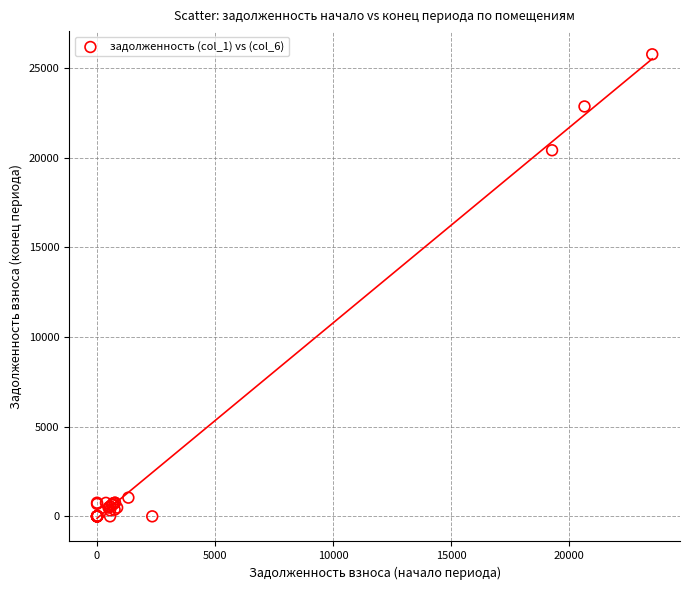

What Y value in the scatter plot is closest to 12878?

20407.7